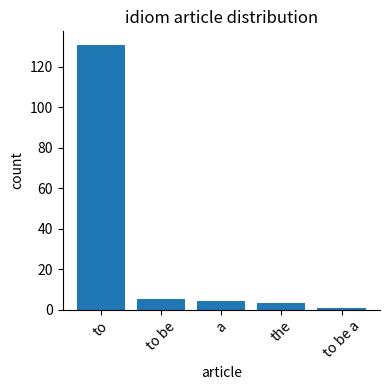

What is the difference between the maximum and second lowest values?

128